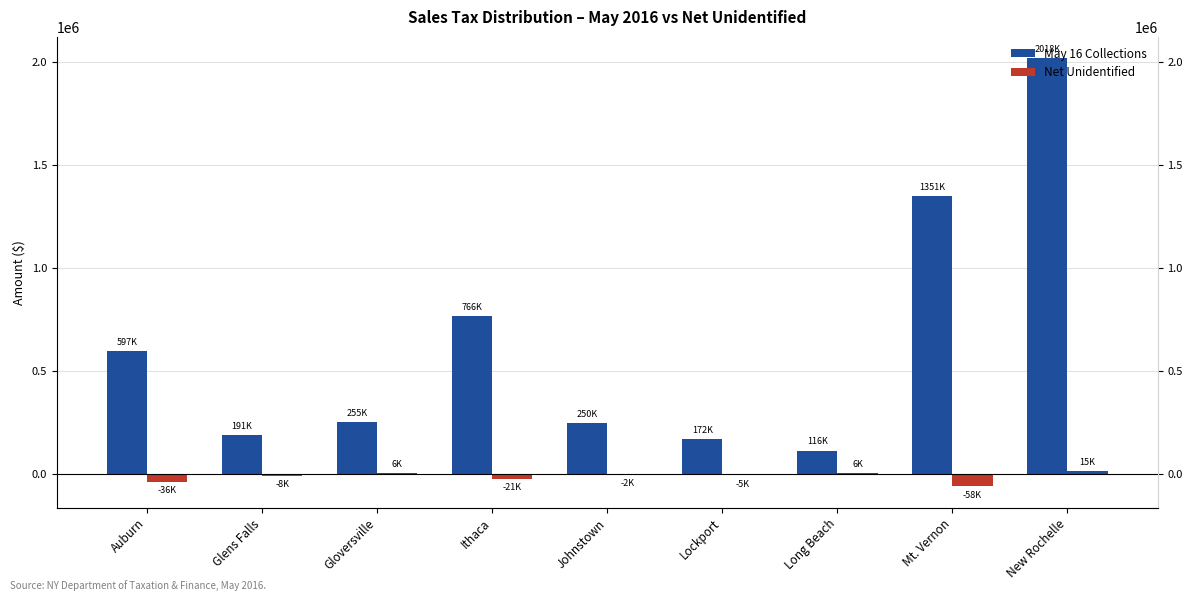

Rank the series at Ithaca from lowest to highest value.

Net Unidentified, May 16 Collections